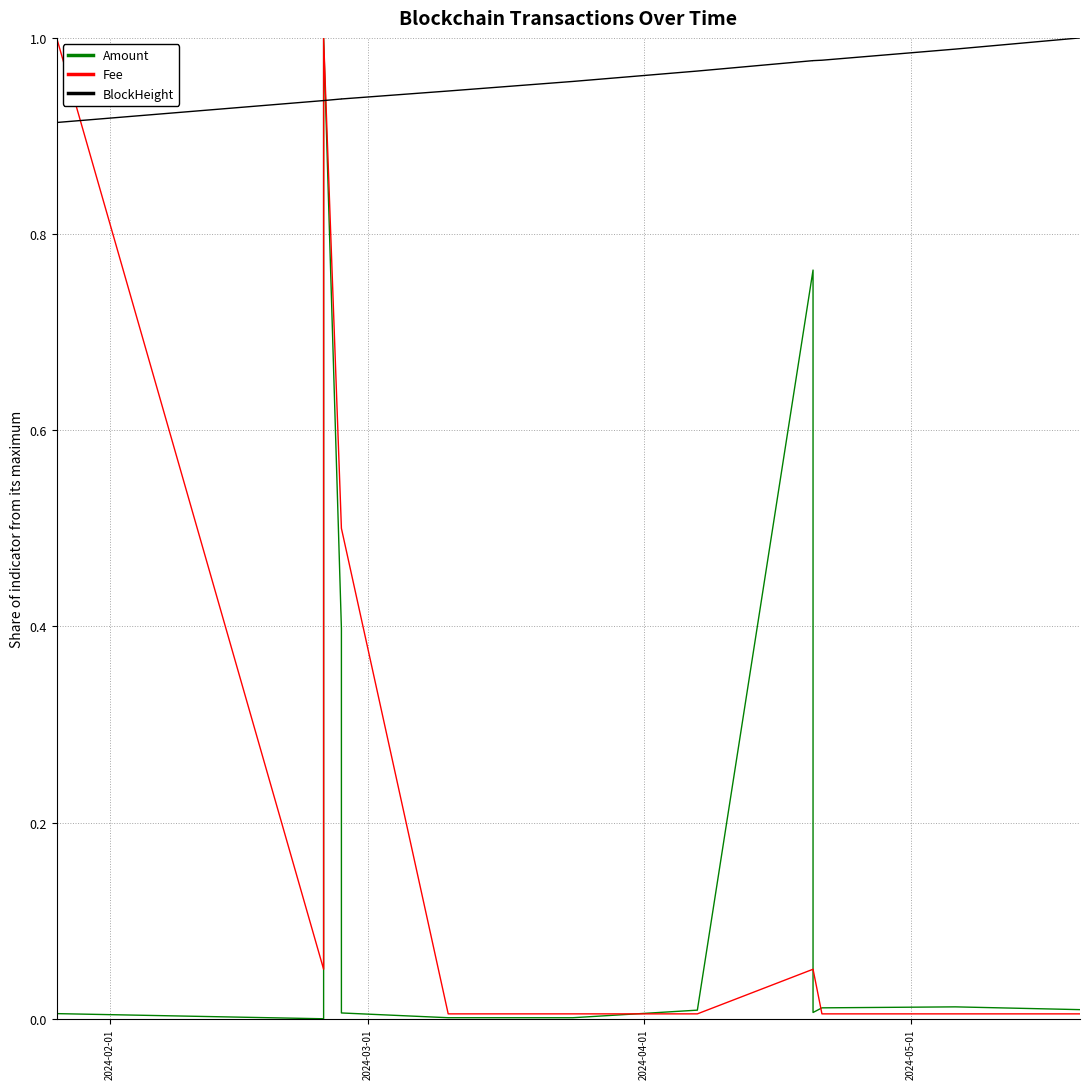

What is the value of the BlockHeight point at the 15th from the left?

1.0